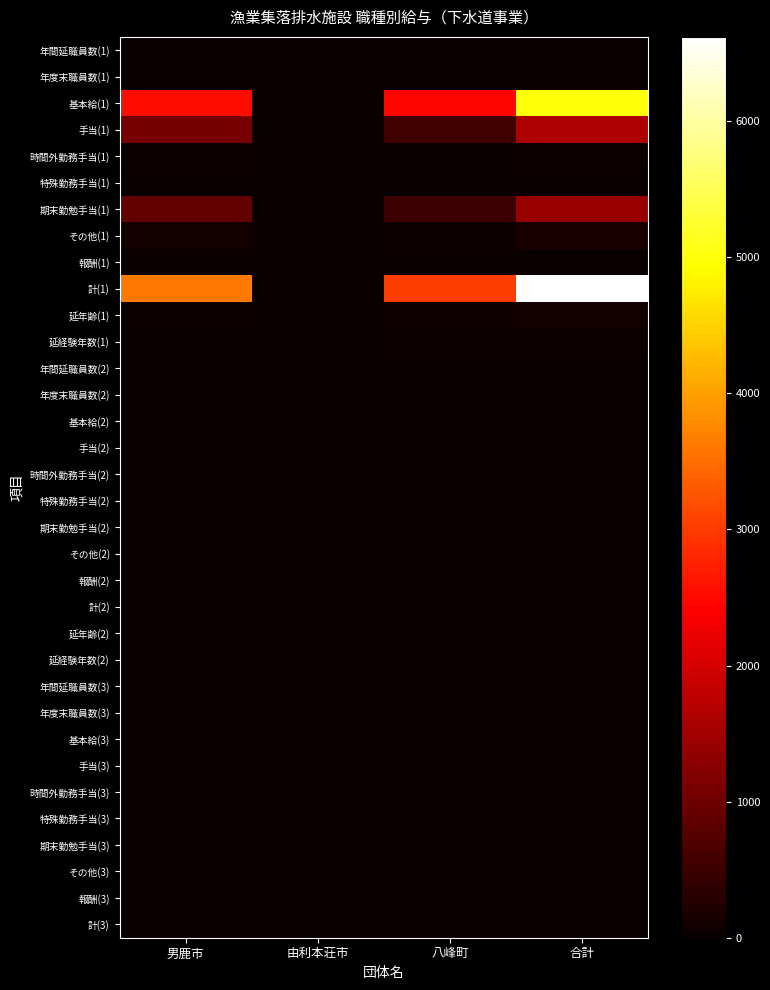

Reading left to right, what are all the values shown in this chart?

年間延職員数(1): 男鹿市=12	由利本荘市=0	八峰町=12	合計=24
年度末職員数(1): 男鹿市=1	由利本荘市=0	八峰町=1	合計=2
基本給(1): 男鹿市=2537	由利本荘市=0	八峰町=2467	合計=5004
手当(1): 男鹿市=1061	由利本荘市=0	八峰町=555	合計=1616
時間外勤務手当(1): 男鹿市=46	由利本荘市=0	八峰町=0	合計=46
特殊勤務手当(1): 男鹿市=0	由利本荘市=0	八峰町=0	合計=0
期末勤勉手当(1): 男鹿市=903	由利本荘市=0	八峰町=505	合計=1408
その他(1): 男鹿市=112	由利本荘市=0	八峰町=50	合計=162
報酬(1): 男鹿市=0	由利本荘市=0	八峰町=0	合計=0
計(1): 男鹿市=3598	由利本荘市=0	八峰町=3022	合計=6620
延年齢(1): 男鹿市=30	由利本荘市=0	八峰町=62	合計=92
延経験年数(1): 男鹿市=8	由利本荘市=0	八峰町=38	合計=46
年間延職員数(2): 男鹿市=0	由利本荘市=0	八峰町=0	合計=0
年度末職員数(2): 男鹿市=0	由利本荘市=0	八峰町=0	合計=0
基本給(2): 男鹿市=0	由利本荘市=0	八峰町=0	合計=0
手当(2): 男鹿市=0	由利本荘市=0	八峰町=0	合計=0
時間外勤務手当(2): 男鹿市=0	由利本荘市=0	八峰町=0	合計=0
特殊勤務手当(2): 男鹿市=0	由利本荘市=0	八峰町=0	合計=0
期末勤勉手当(2): 男鹿市=0	由利本荘市=0	八峰町=0	合計=0
その他(2): 男鹿市=0	由利本荘市=0	八峰町=0	合計=0
報酬(2): 男鹿市=0	由利本荘市=0	八峰町=0	合計=0
計(2): 男鹿市=0	由利本荘市=0	八峰町=0	合計=0
延年齢(2): 男鹿市=0	由利本荘市=0	八峰町=0	合計=0
延経験年数(2): 男鹿市=0	由利本荘市=0	八峰町=0	合計=0
年間延職員数(3): 男鹿市=0	由利本荘市=0	八峰町=0	合計=0
年度末職員数(3): 男鹿市=0	由利本荘市=0	八峰町=0	合計=0
基本給(3): 男鹿市=0	由利本荘市=0	八峰町=0	合計=0
手当(3): 男鹿市=0	由利本荘市=0	八峰町=0	合計=0
時間外勤務手当(3): 男鹿市=0	由利本荘市=0	八峰町=0	合計=0
特殊勤務手当(3): 男鹿市=0	由利本荘市=0	八峰町=0	合計=0
期末勤勉手当(3): 男鹿市=0	由利本荘市=0	八峰町=0	合計=0
その他(3): 男鹿市=0	由利本荘市=0	八峰町=0	合計=0
報酬(3): 男鹿市=0	由利本荘市=0	八峰町=0	合計=0
計(3): 男鹿市=0	由利本荘市=0	八峰町=0	合計=0